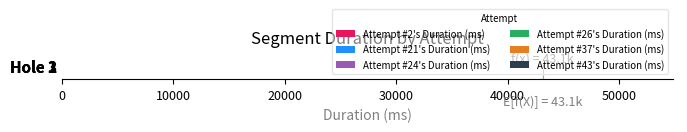

Where is Attempt #26's Duration (ms) nearest to the value 46376?

Hole 1